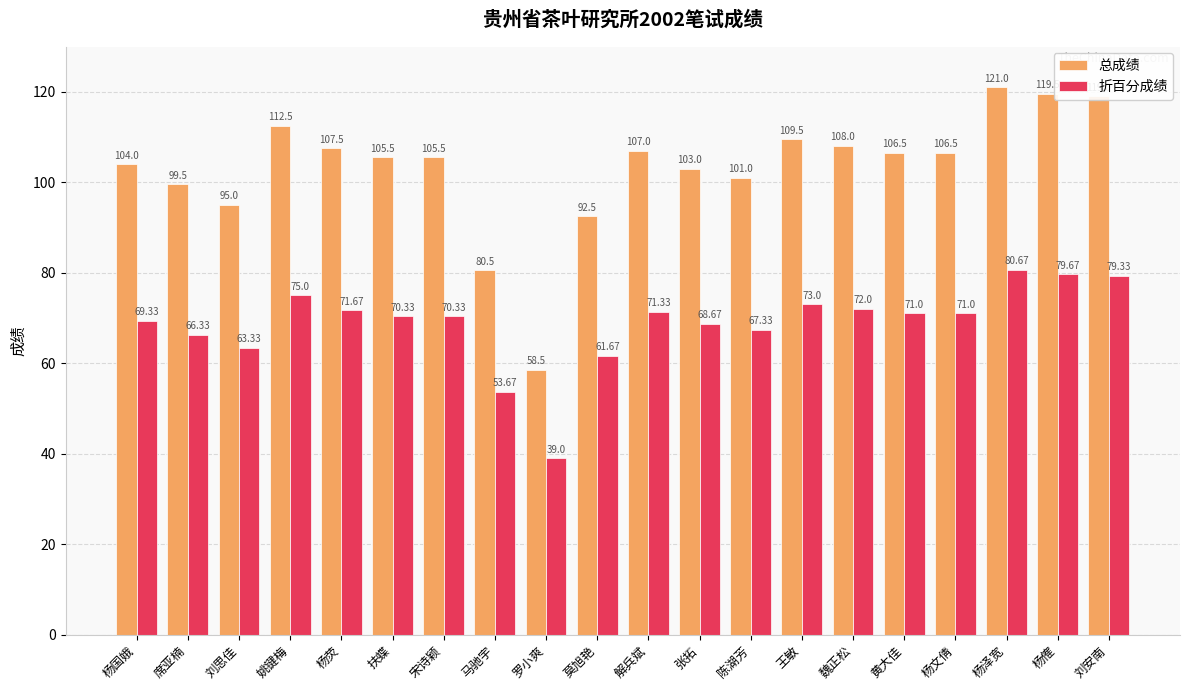

Read the 总成绩 value at 魏正松.

108.0